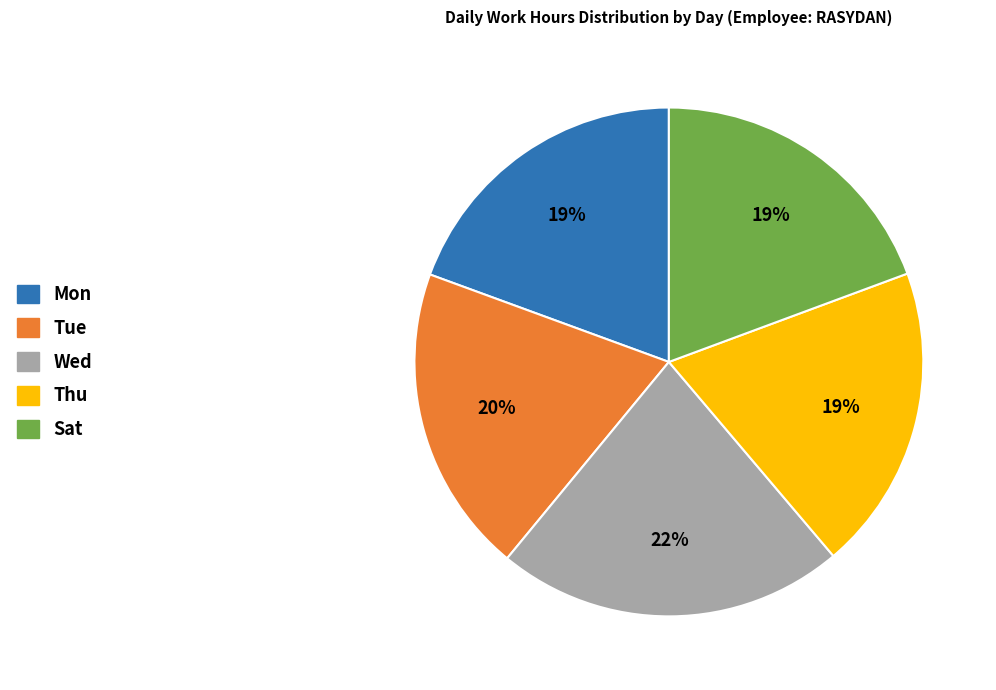

Does Tue account for over 50% of the chart?

No